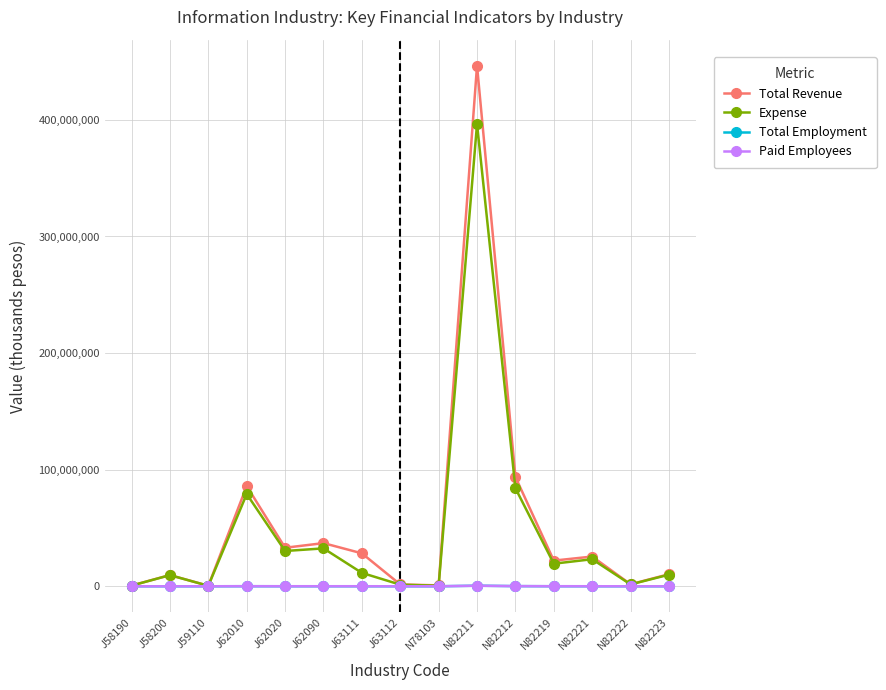

Which series has the largest total across all categories?

Total Revenue